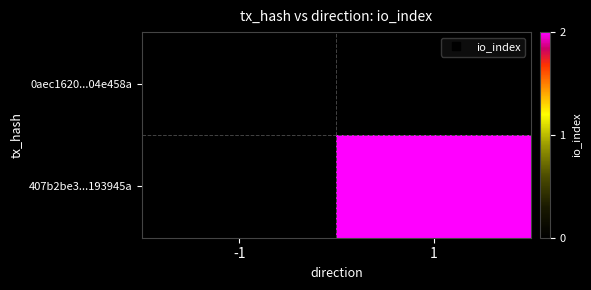

Rank the series at 1 from lowest to highest value.

0aec1620...04e458a, 407b2be3...193945a